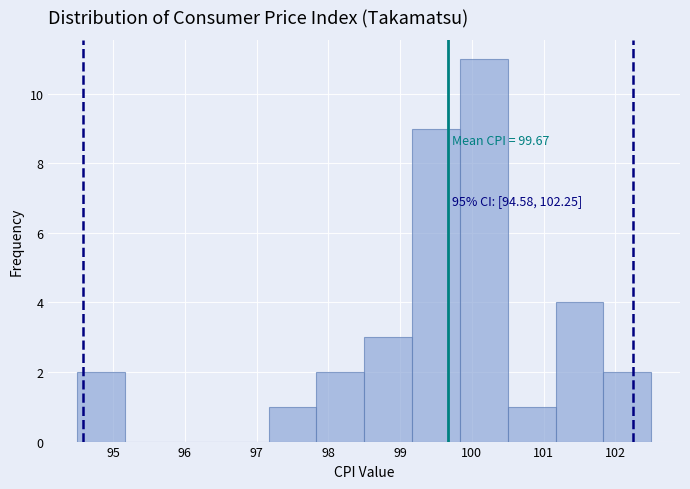

Which range on the x-axis has the tallest bar?

99.8 to 100.5